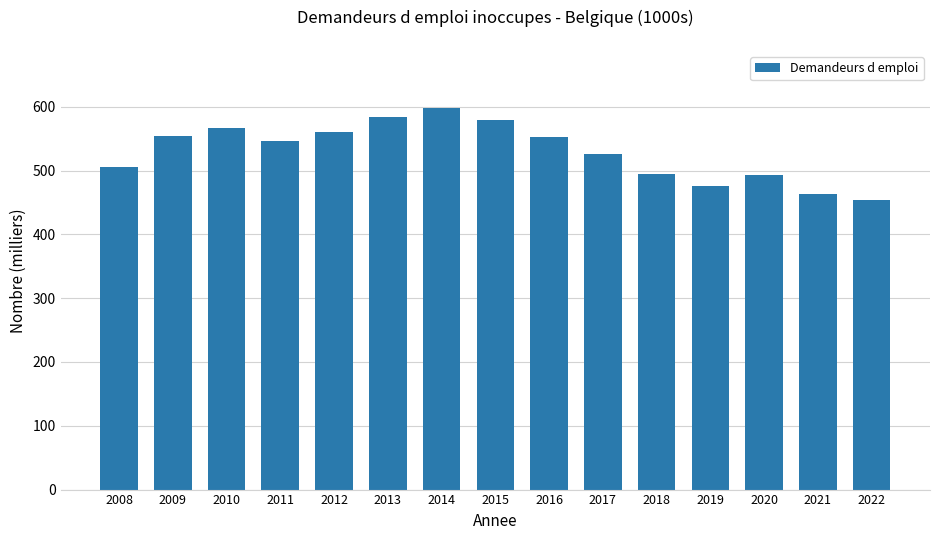

Where does the data first go above 546?

2009